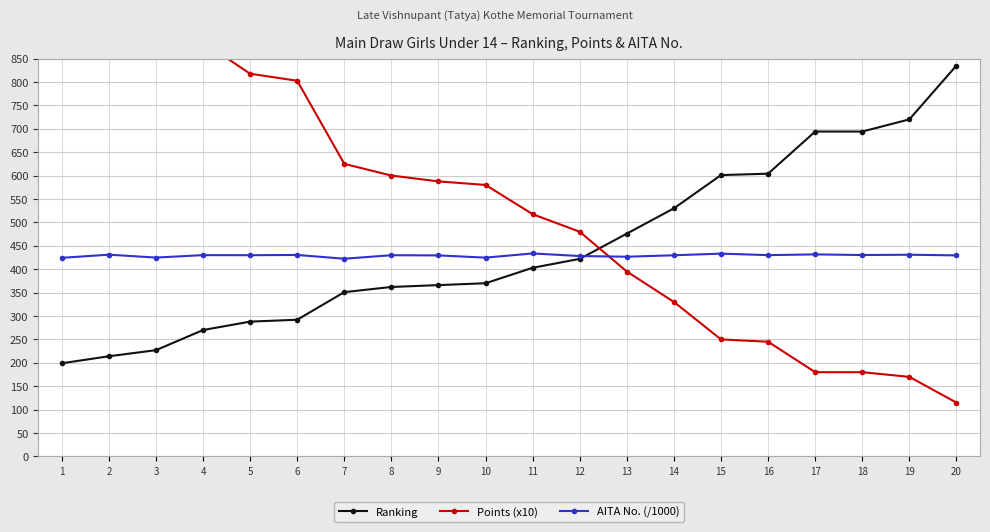

What is the difference between the maximum and minimum values in the Points (x10) series?

1082.5